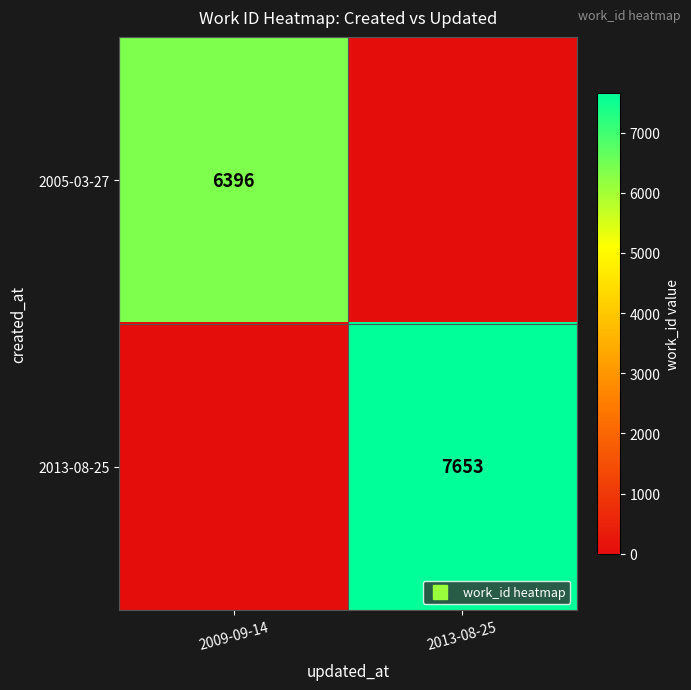

At which category is the sum across all series the highest?

2013-08-25